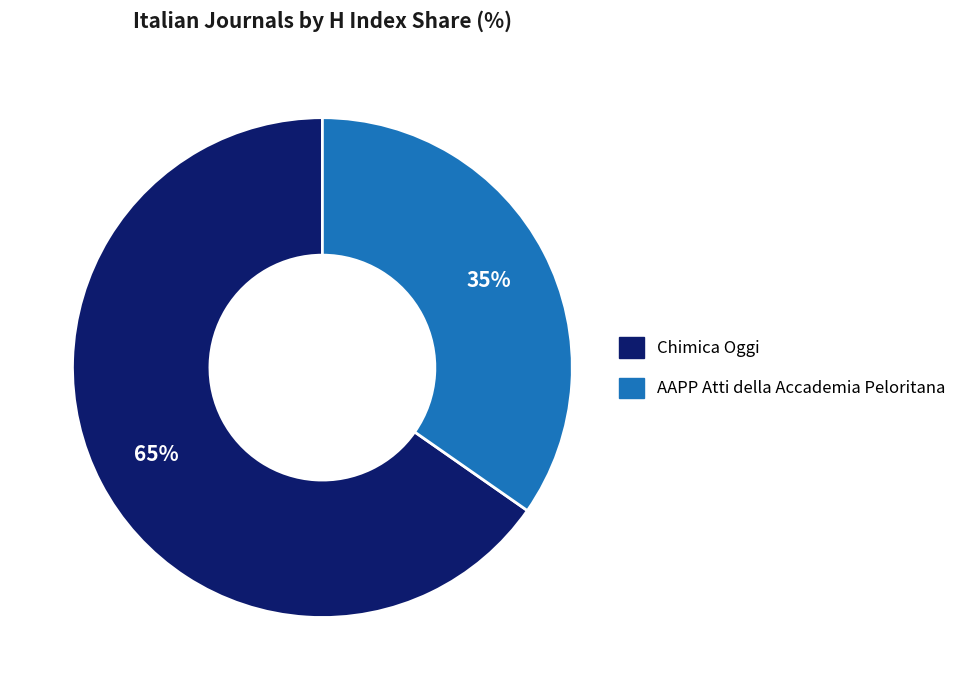

Between AAPP Atti della Accademia Peloritana and Chimica Oggi, which is larger?

Chimica Oggi